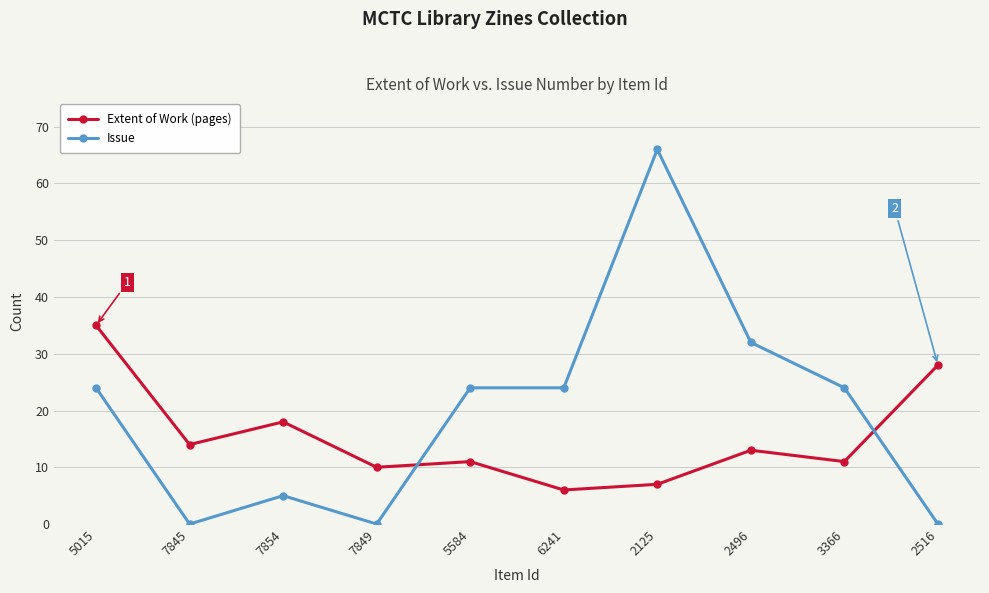

Is this an area chart (filled region under the line)?

No